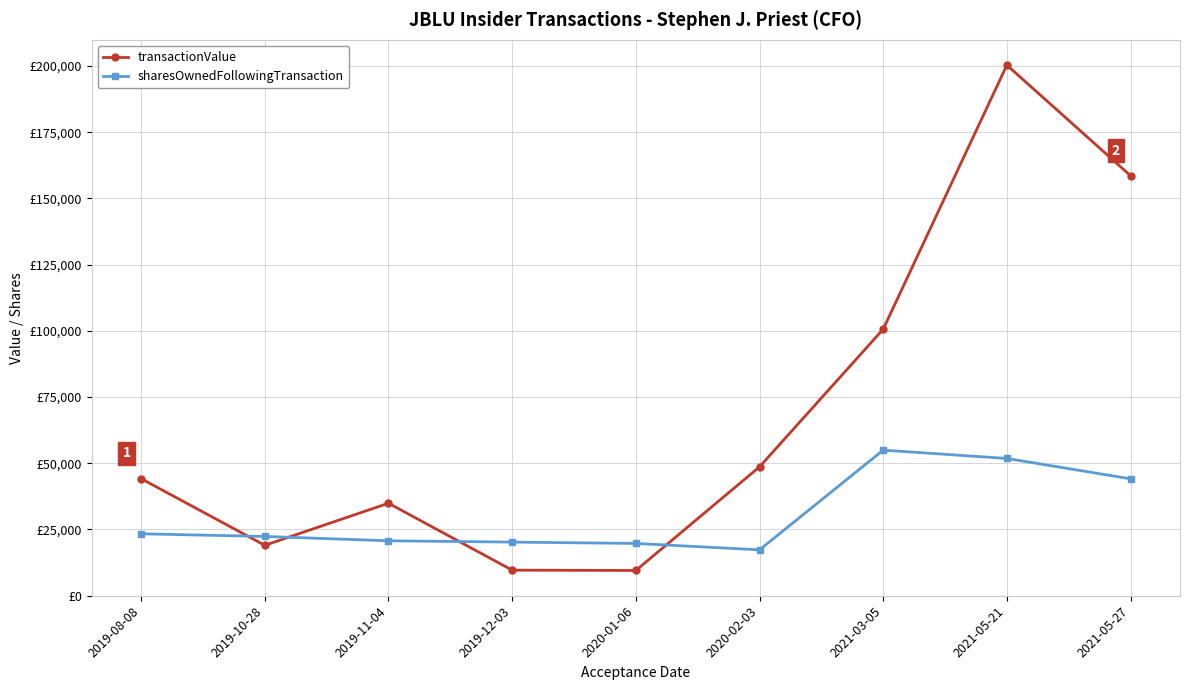

What are all the series names shown in the legend?

transactionValue, sharesOwnedFollowingTransaction